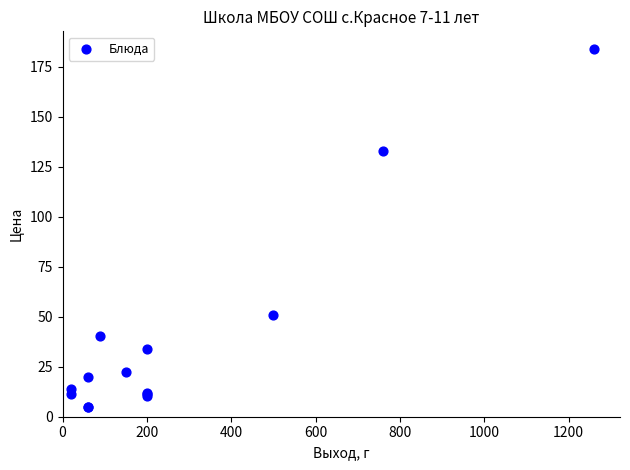

What Y value in the scatter plot is closest to 94?

132.9